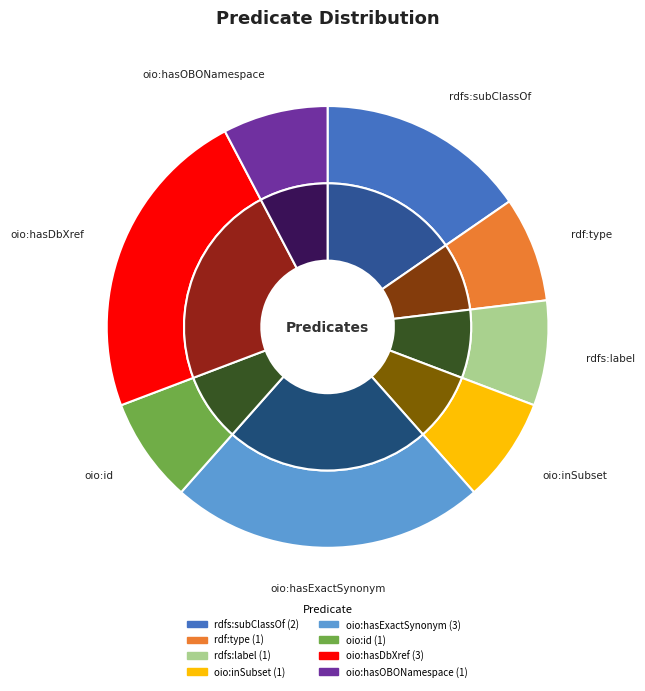

Rank the categories by value from highest to lowest.

oio:hasExactSynonym, oio:hasDbXref, rdfs:subClassOf, rdf:type, rdfs:label, oio:inSubset, oio:id, oio:hasOBONamespace